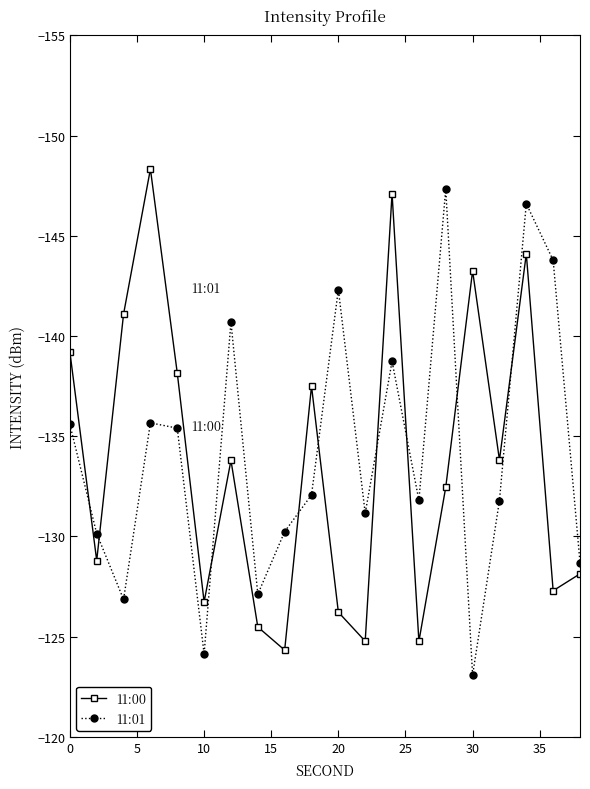

True or false: 11:00 and 11:01 intersect in this chart.

True